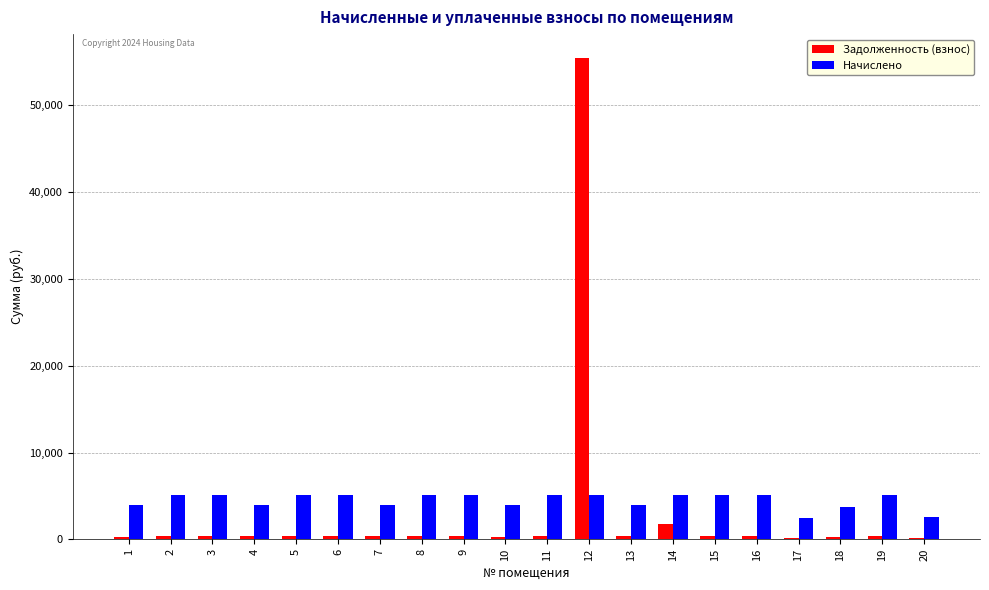

What is the difference between the highest and lowest values at 19?

4661.1